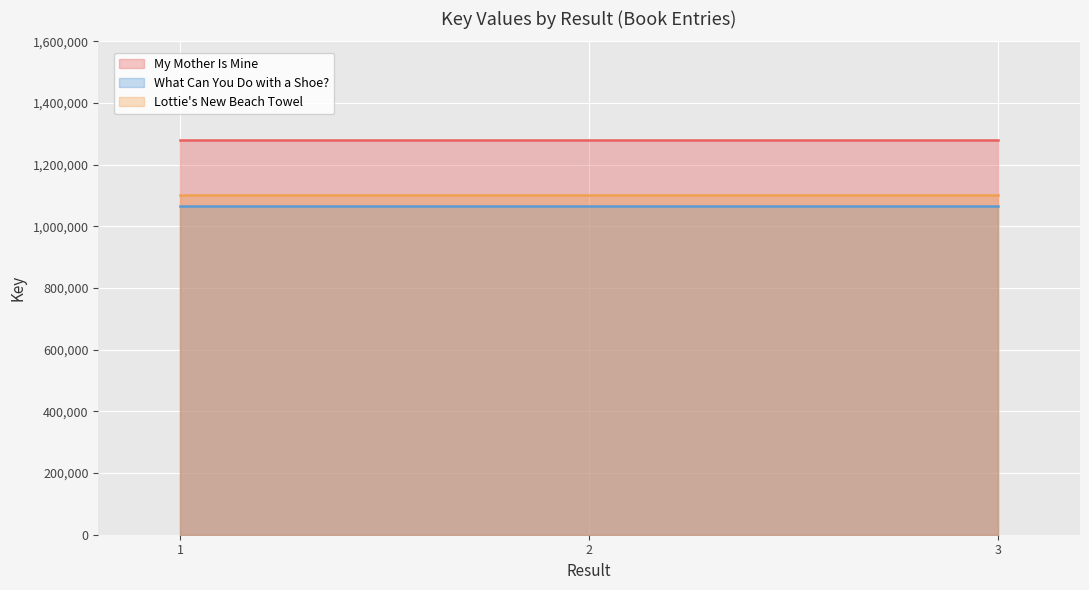

Which has a higher value, 1 or 2?

1